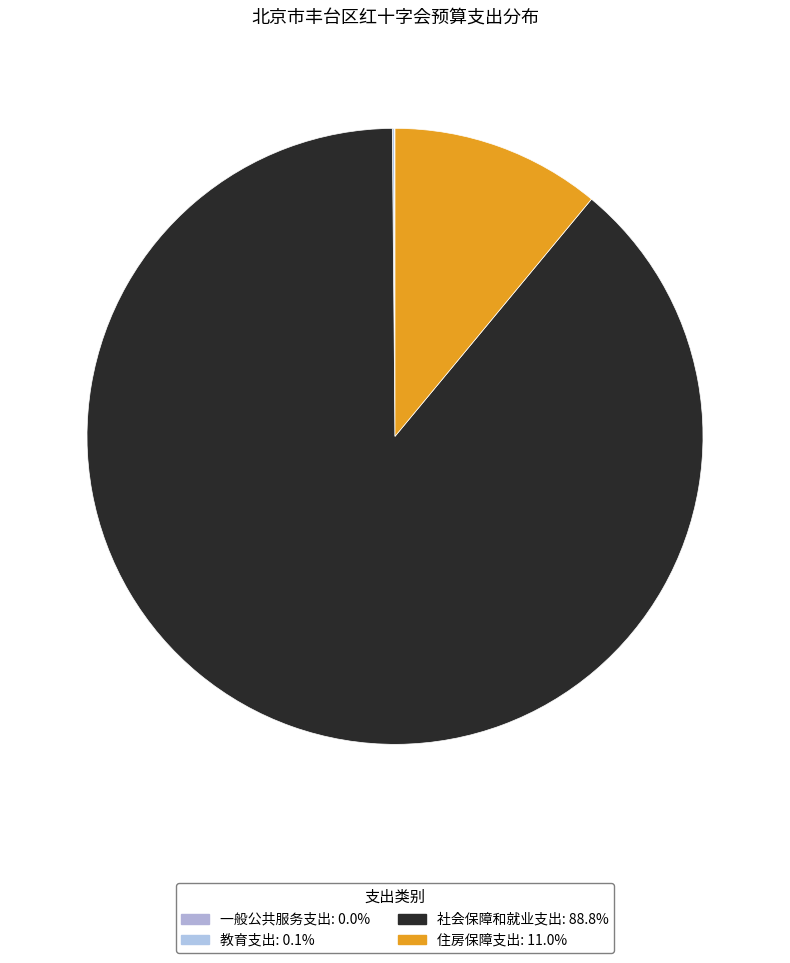

What is the majority slice?

社会保障和就业支出